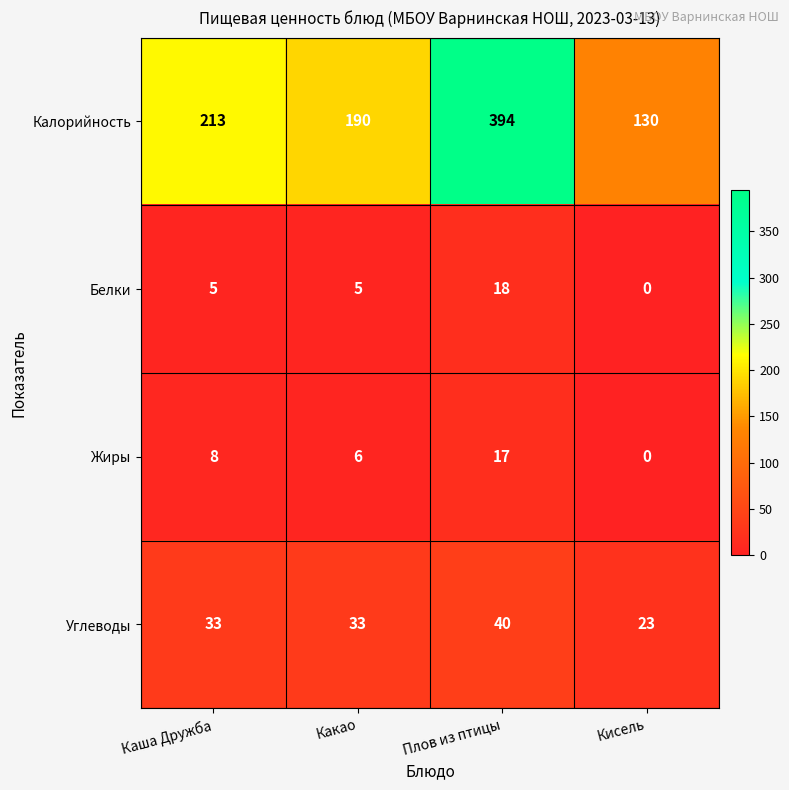

Reading left to right, extract all data points from this chart.

Калорийность: 213	190	394	130
Белки: 5	5	18	0
Жиры: 8	6	17	0
Углеводы: 33	33	40	23